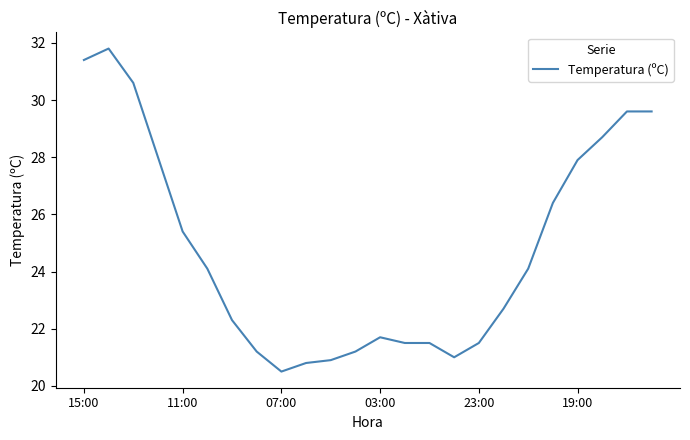

What is the difference between the maximum and minimum values?

11.3